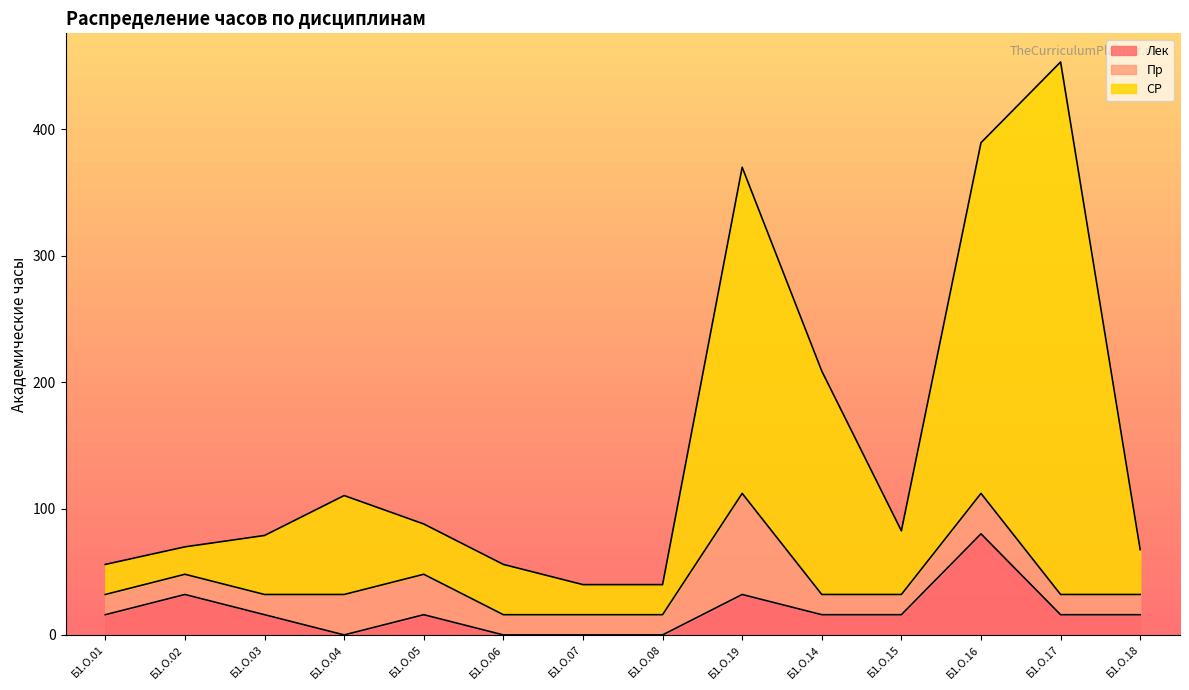

True or false: Лек and СР cross at least once.

False